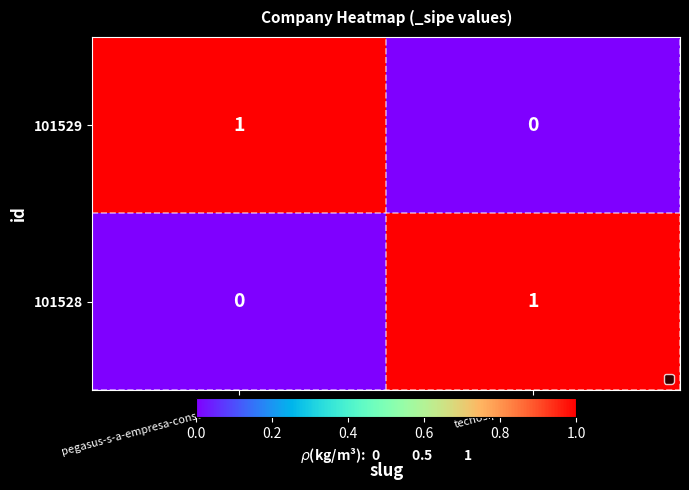

Reading right to left, what are all the values shown in this chart?

101529: tecnosiplan-s-a=0	pegasus-s-a-empresa-constructora=1
101528: tecnosiplan-s-a=1	pegasus-s-a-empresa-constructora=0